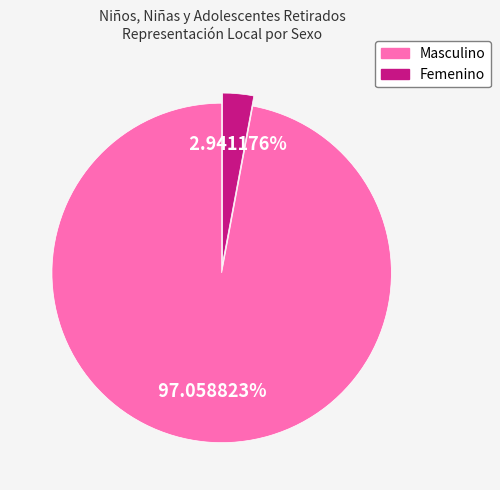

To the nearest percent, what is the combined percentage of Masculino and Femenino?

100%